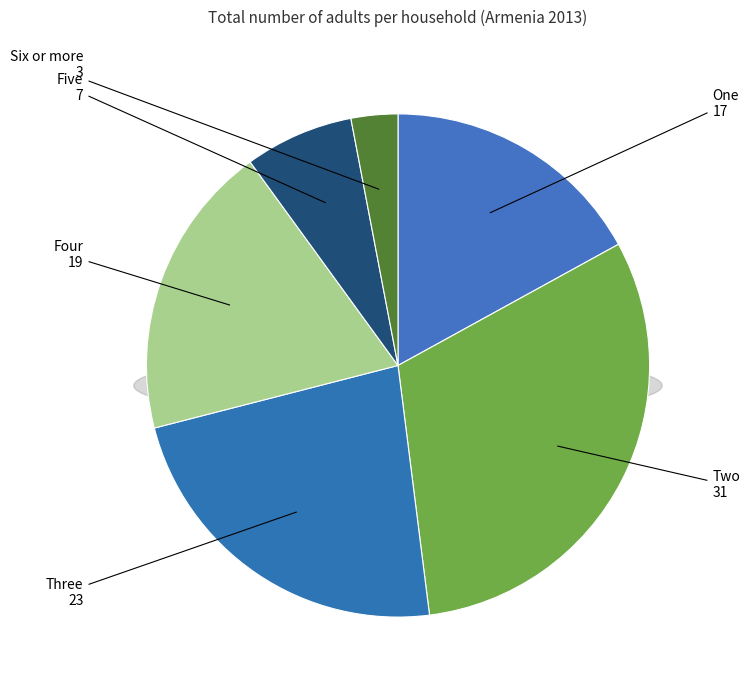

To the nearest percent, what is the combined percentage of Six or more and One?

20%